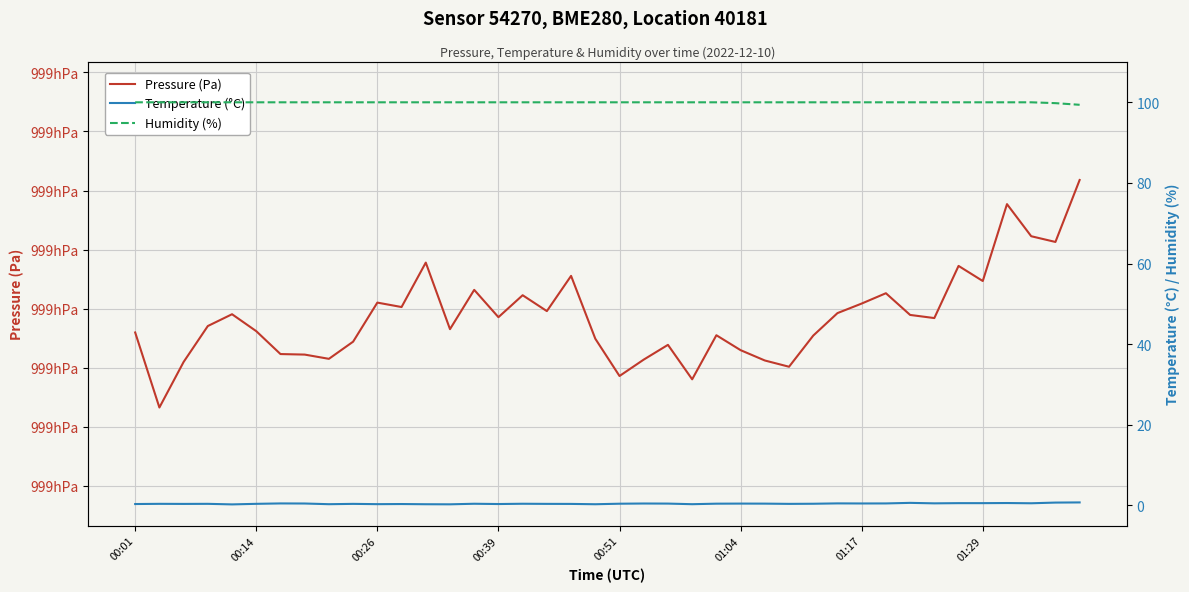

What is the average value of the Temperature (°C) series?

0.4